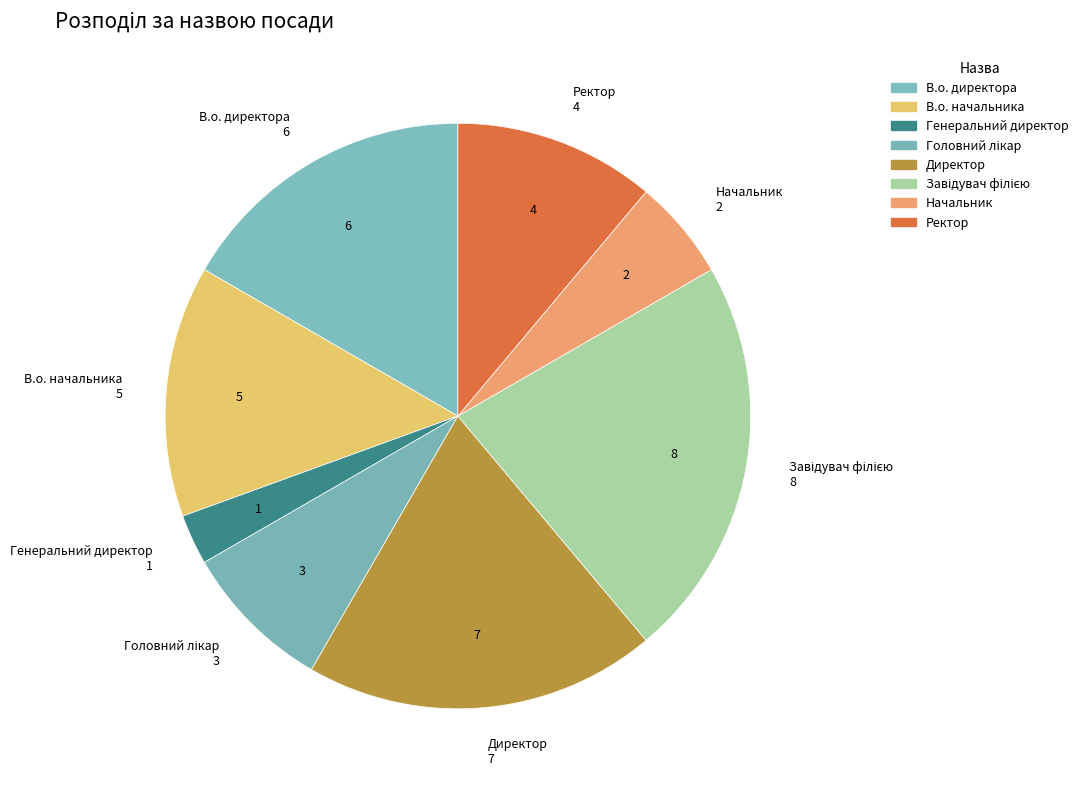

Which slice is the smallest?

Генеральний директор